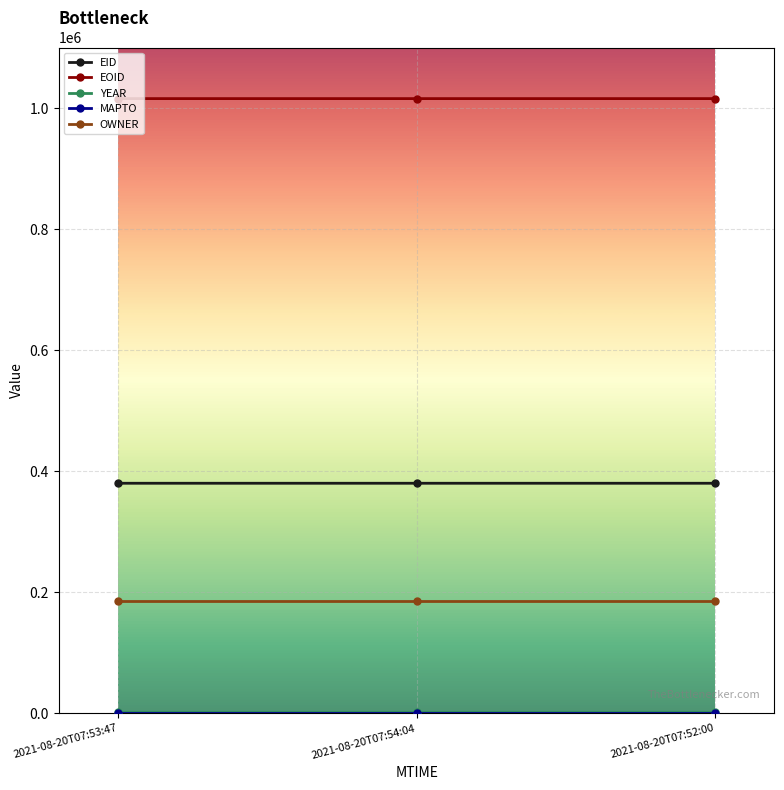

What is the highest value of the EOID series?

1015577